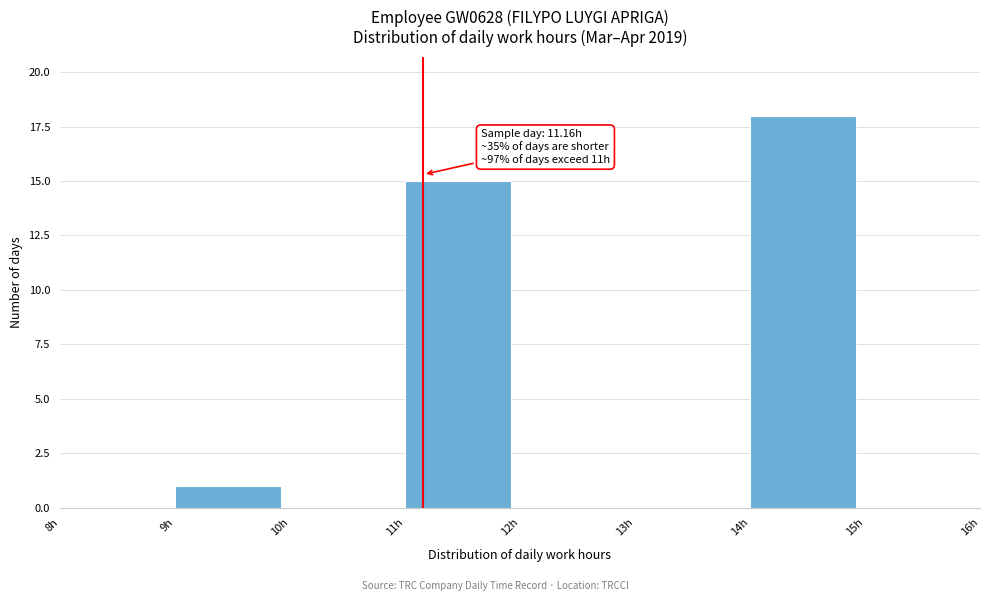

Which range on the x-axis has the tallest bar?

14 to 15